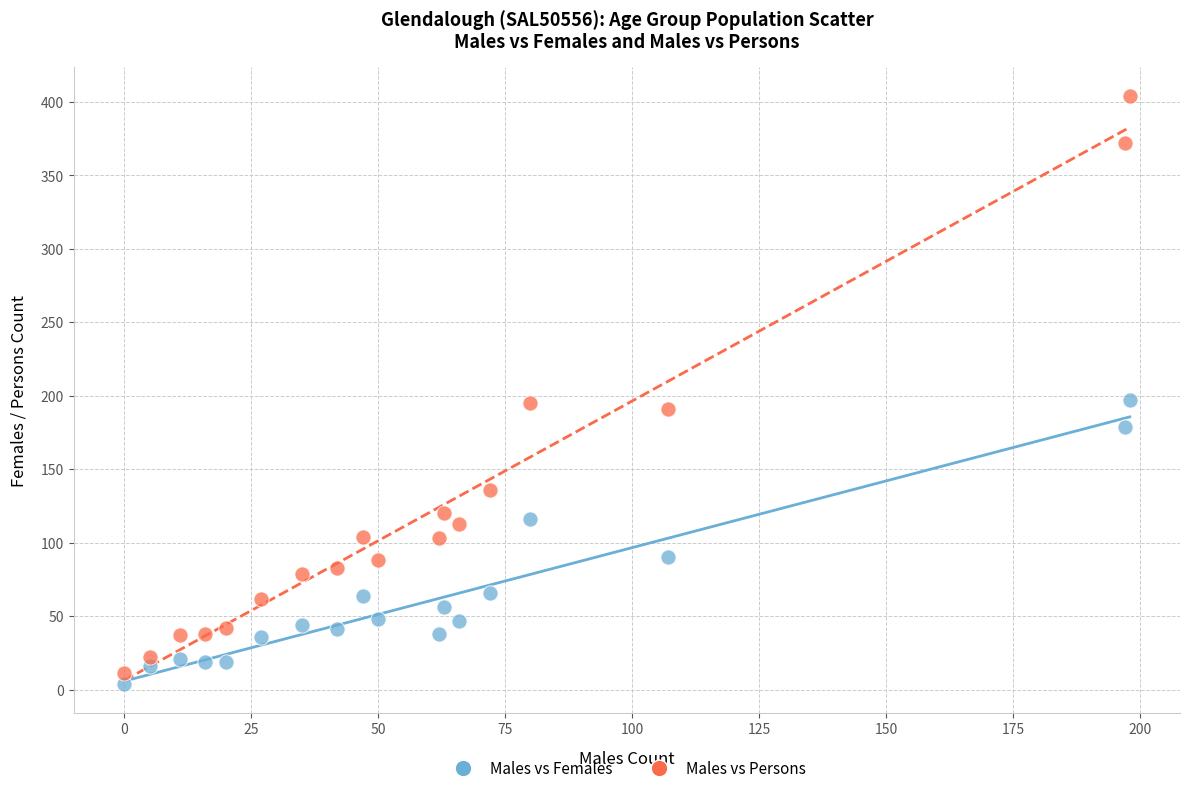

Which series reaches the maximum Y coordinate?

Males vs Persons